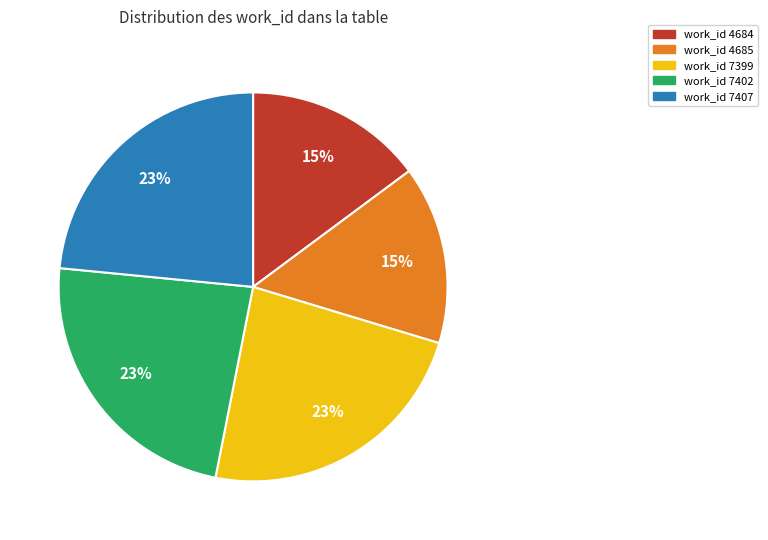

Is there any slice that represents more than half of the pie?

No